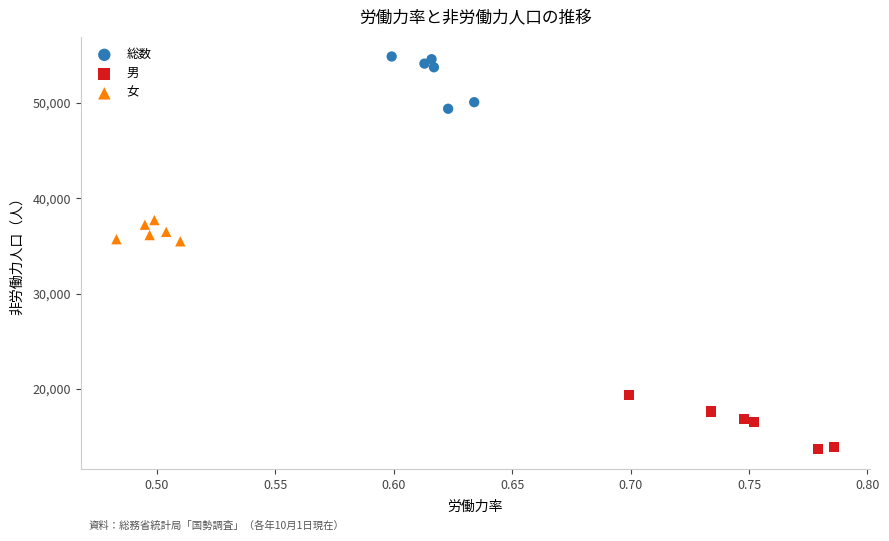

Which series reaches the minimum Y coordinate?

男